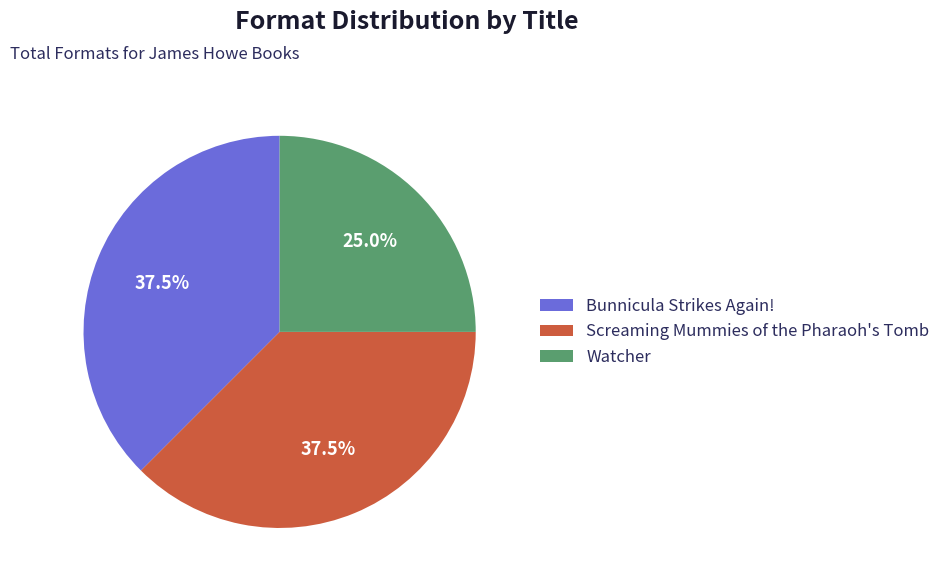

Do Bunnicula Strikes Again! and Watcher together represent more than half of the pie?

Yes